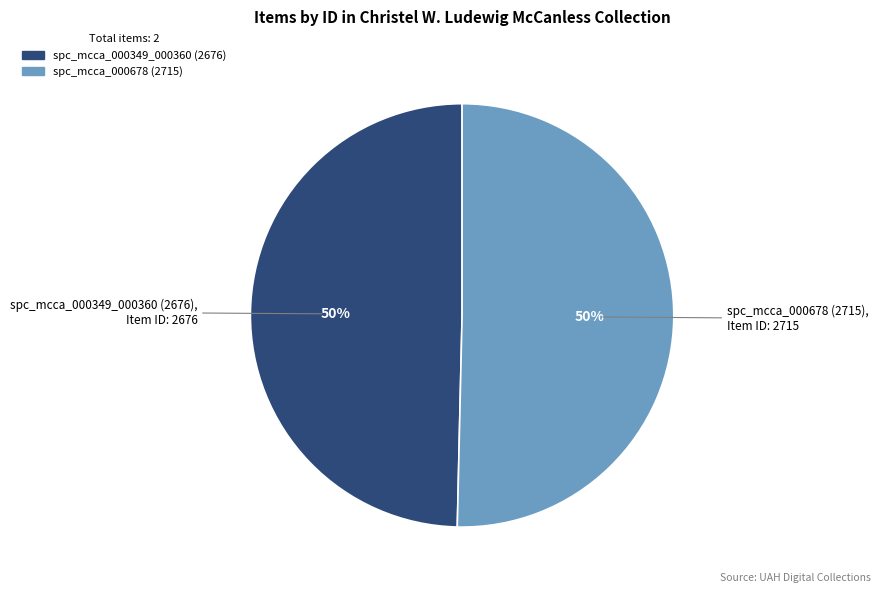

To the nearest percent, what is the average slice percentage?

50%